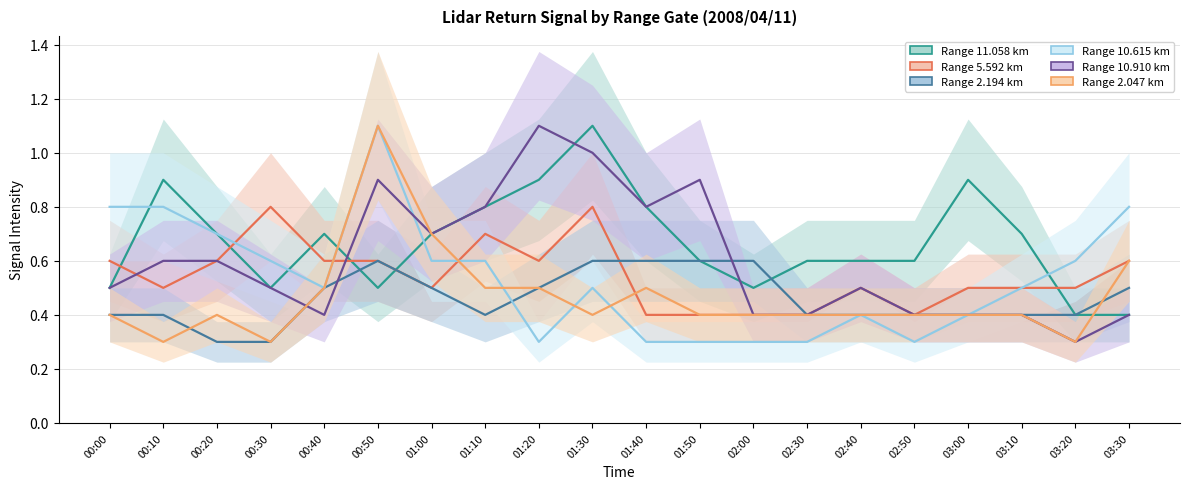

How many interior local peaks does the 2.047 series have?

3